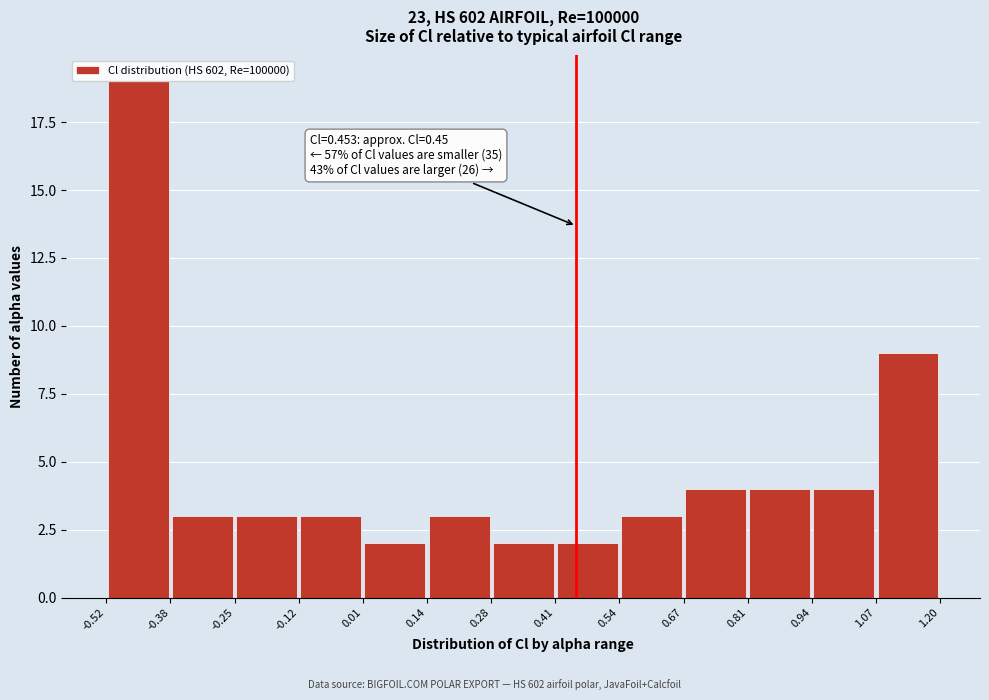

Which range on the x-axis has the tallest bar?

-0.52 to -0.38